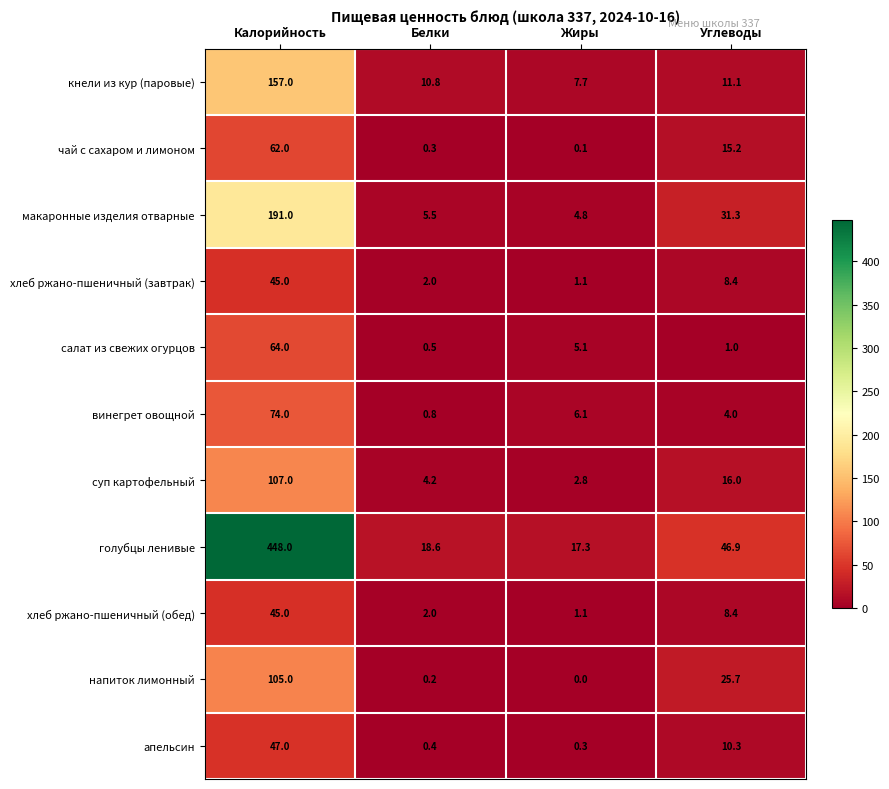

Is it true that хлеб ржано-пшеничный (обед) equals 0.9 at Белки?

False